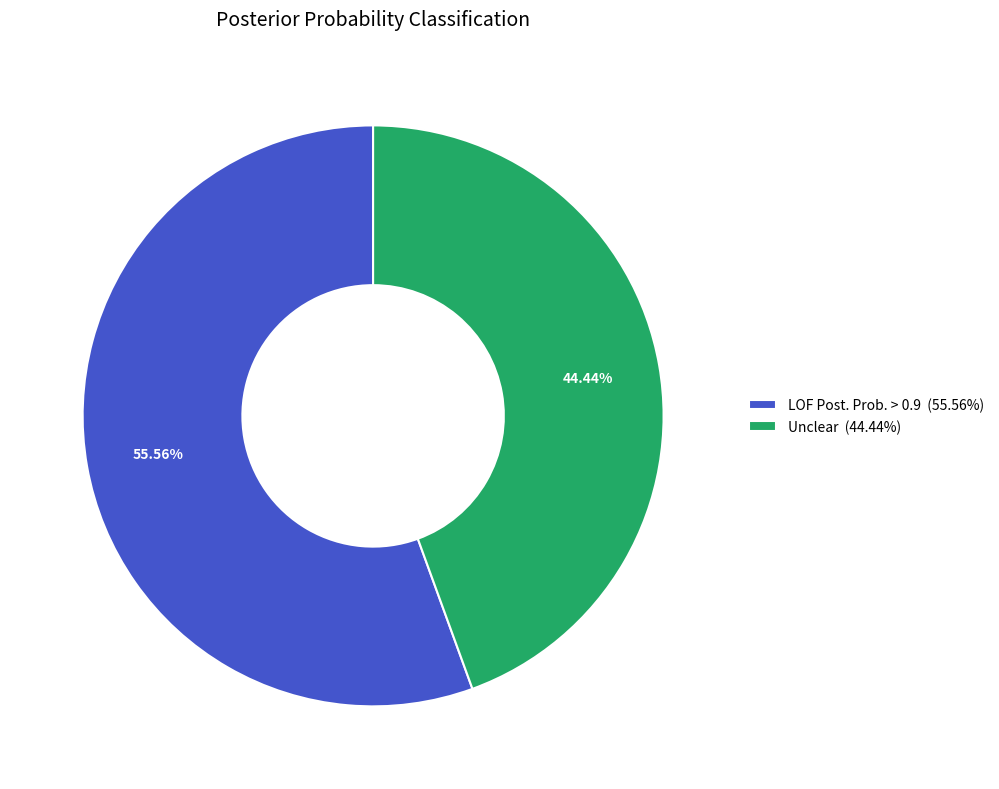

Rank the categories by value from highest to lowest.

LOF Post. Prob. > 0.9 (55.56%), Unclear (44.44%)